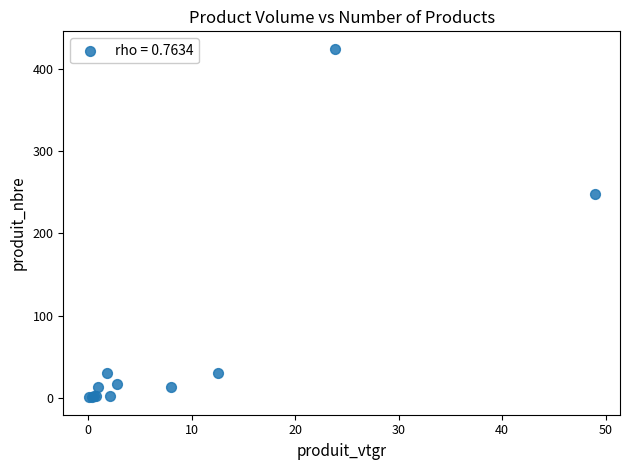

What Y value in the scatter plot is closest to 212?

248